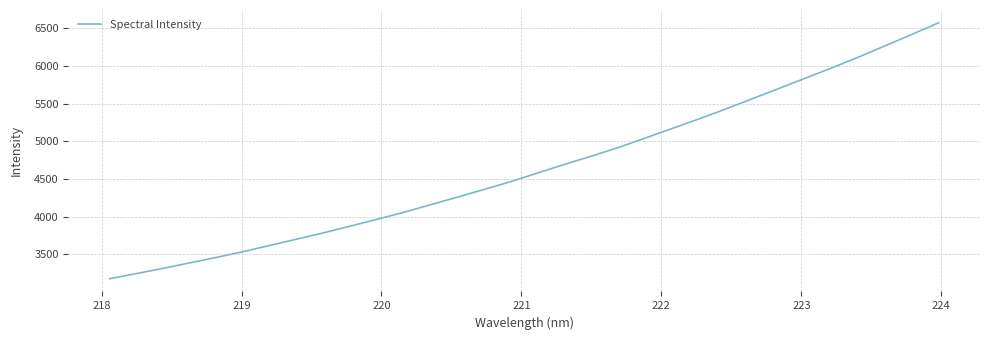

What is the greatest value displayed?

6572.0